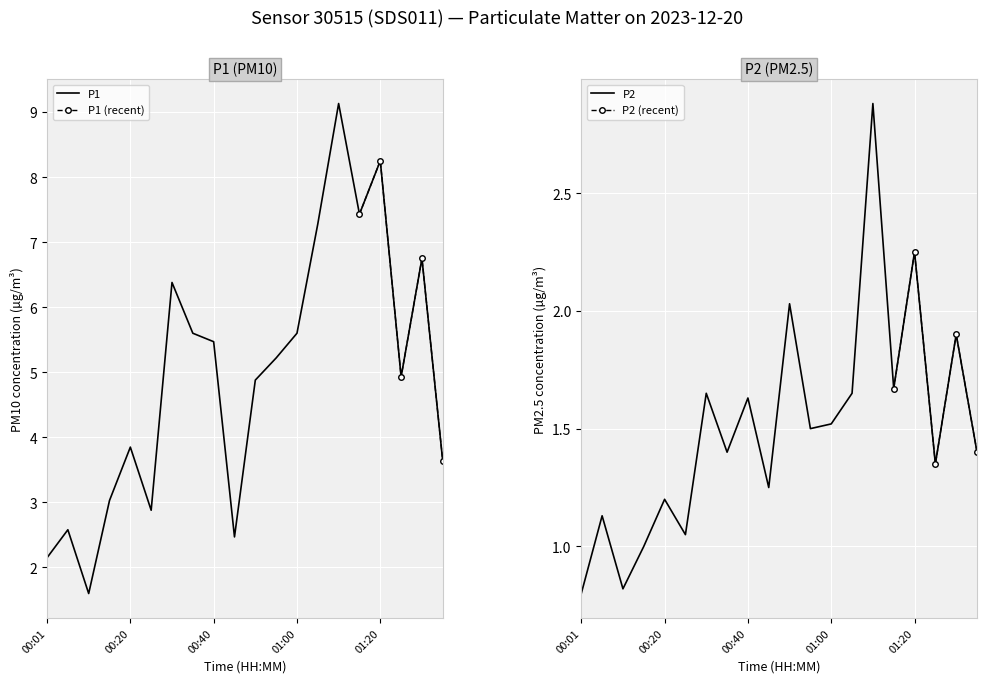

What is the minimum value for P1?

1.6